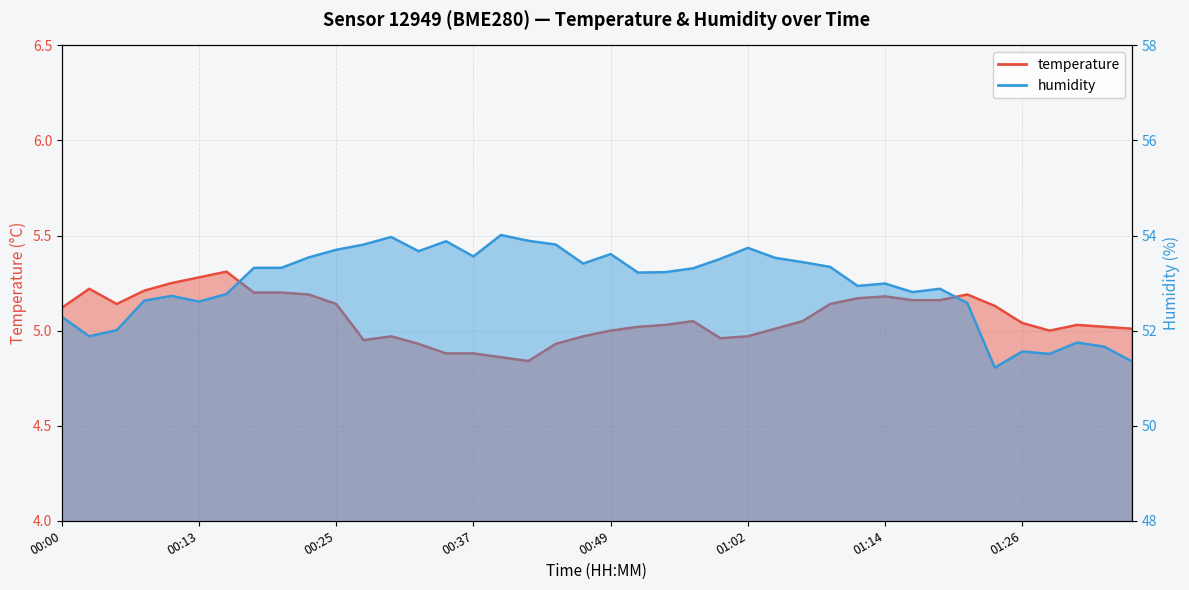

True or false: temperature has more than 0 interior local peaks.

True